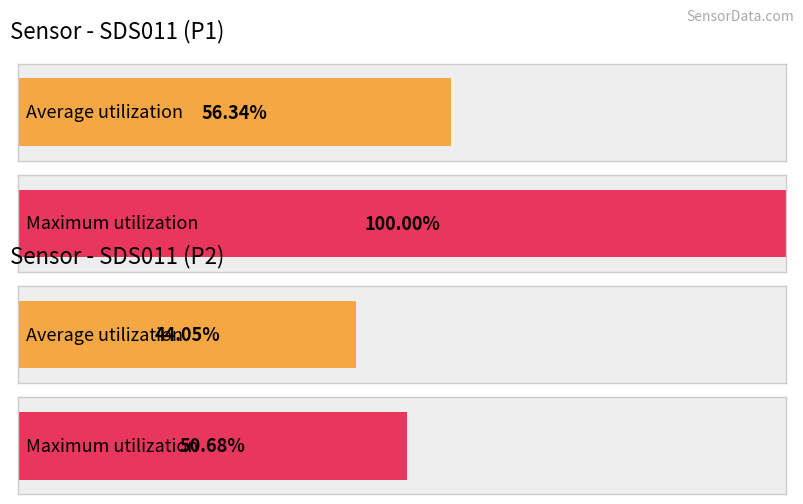

The value of SDS_P2 at 12 is 0.8. True or false?

False